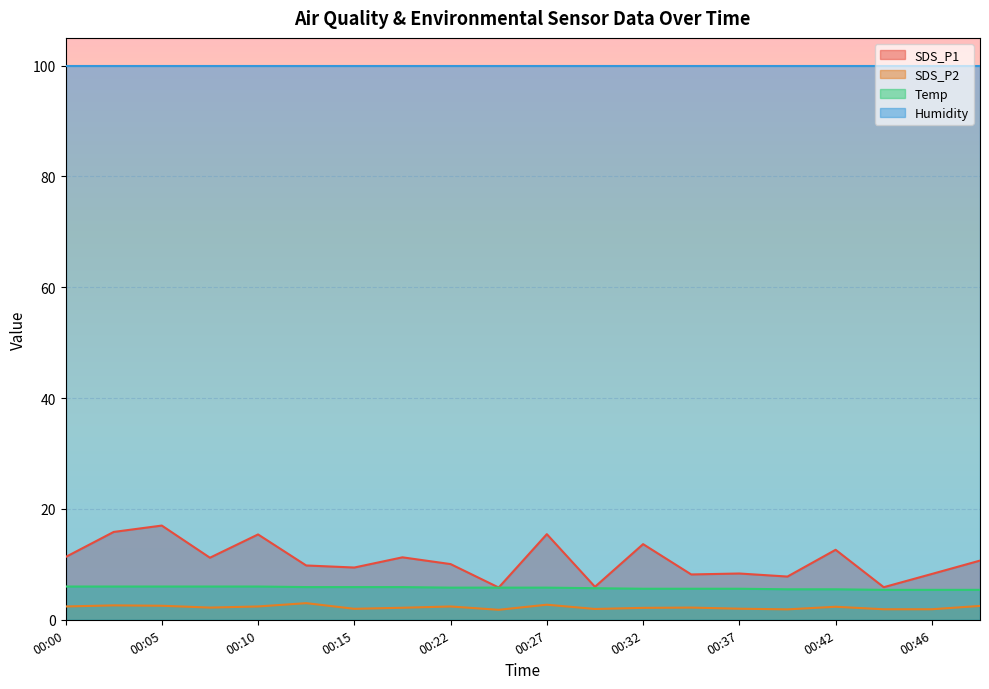

At which category does SDS_P1 reach its first local peak?

00:05